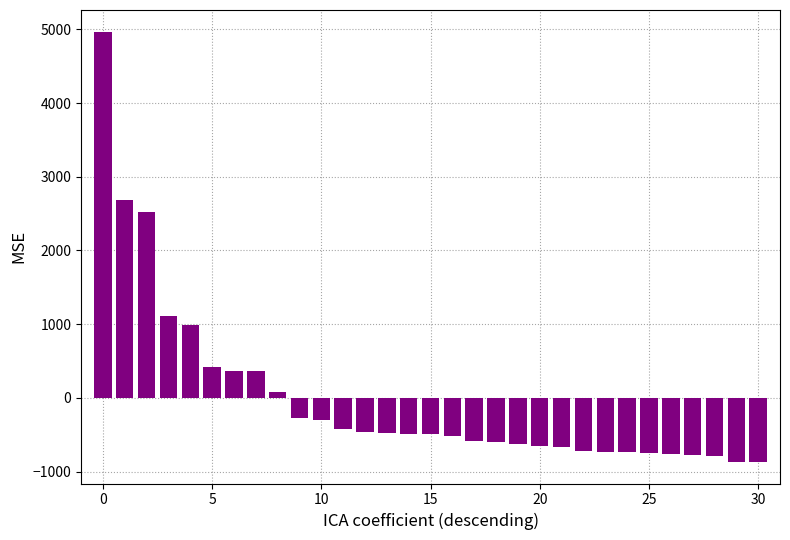

What is the difference between the maximum and minimum values?

5840.0